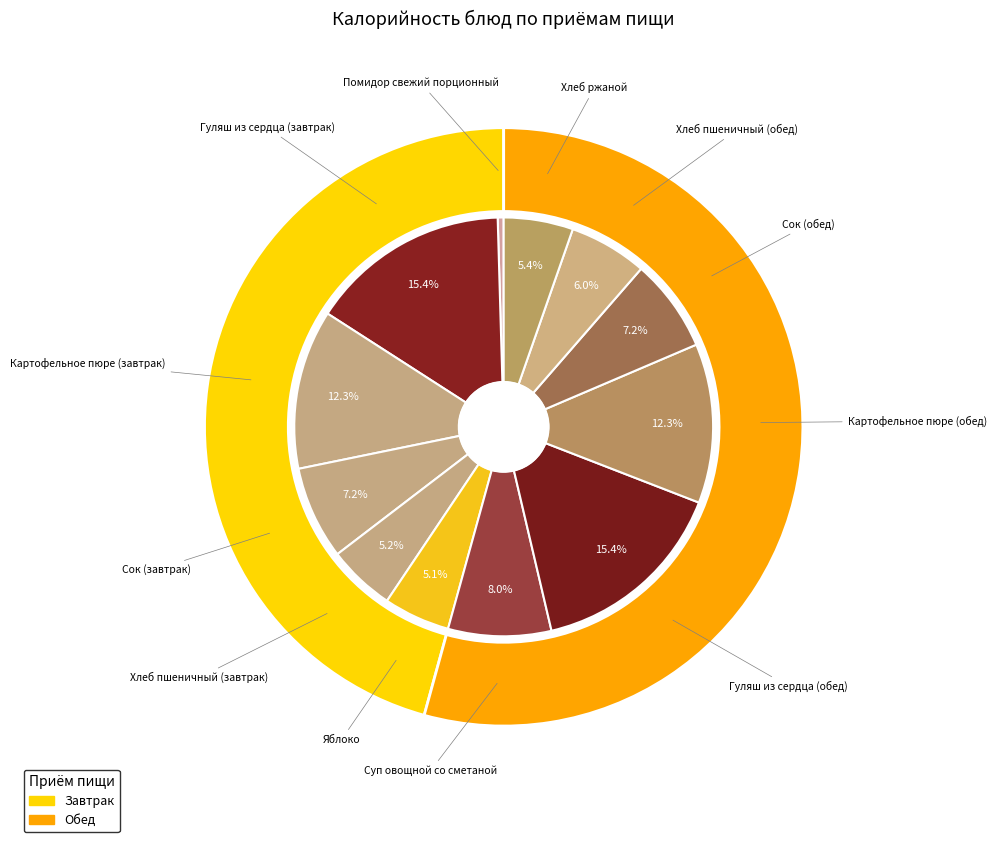

To the nearest percent, what is the average slice percentage?

8%